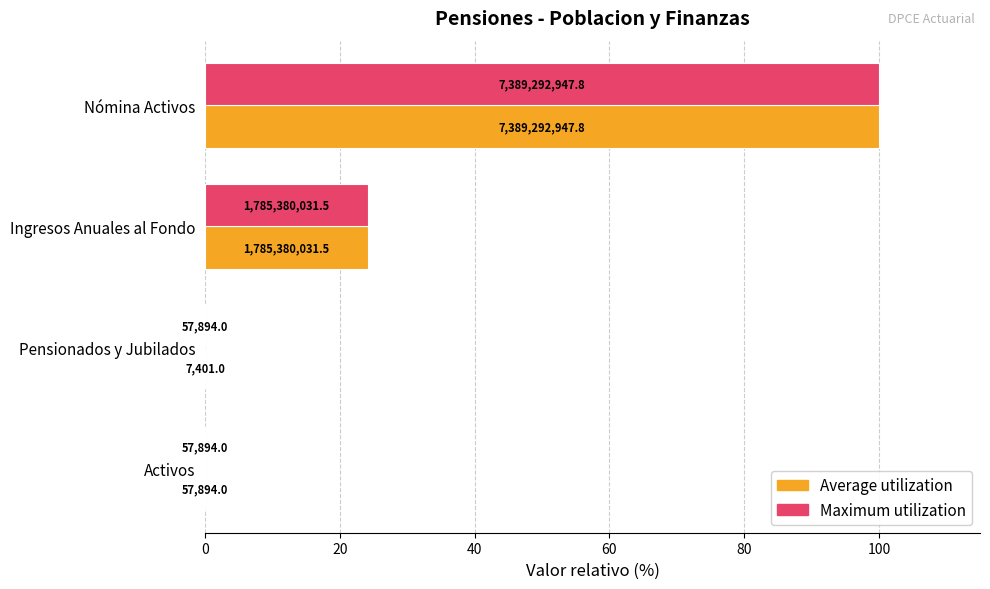

What are all the series names shown in the legend?

Average utilization, Maximum utilization